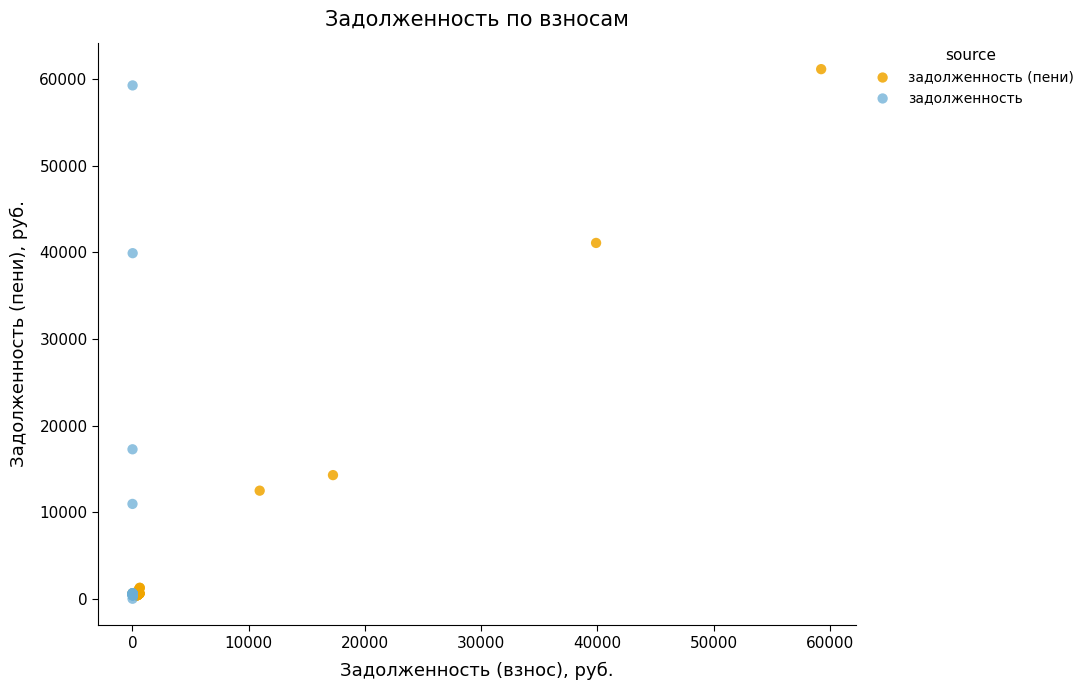

Which series has the widest spread of Y values?

задолженность (пени)